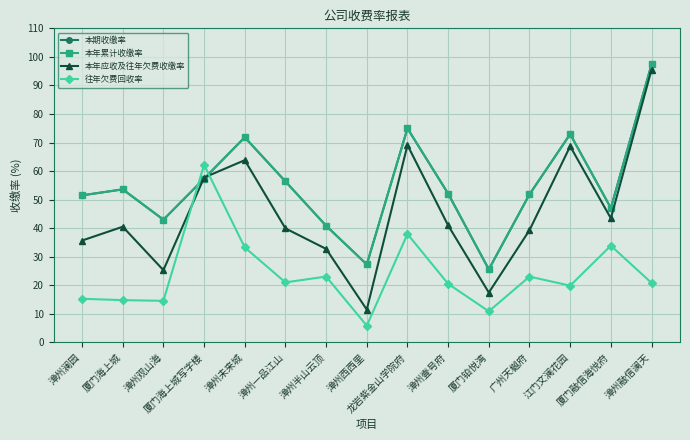

Rank the series by their maximum value, from lowest to highest.

往年欠费回收率, 本年应收及往年欠费收缴率, 本期收缴率, 本年累计收缴率